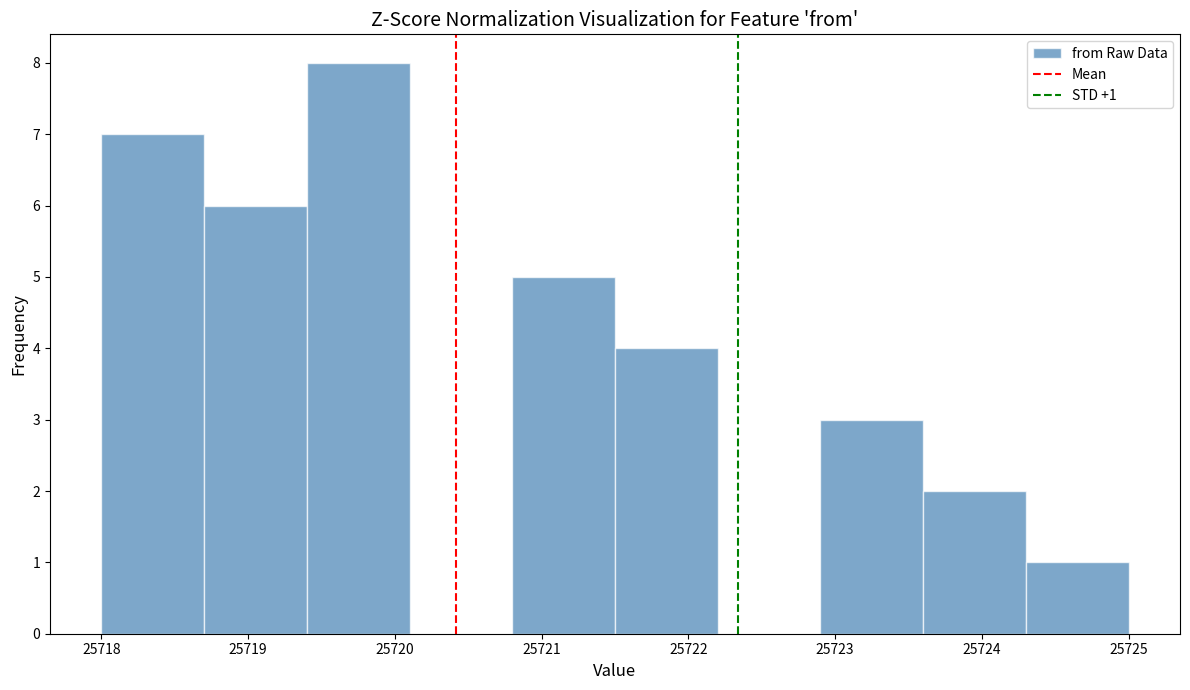

Which range on the x-axis has the tallest bar?

25719.4 to 25720.1